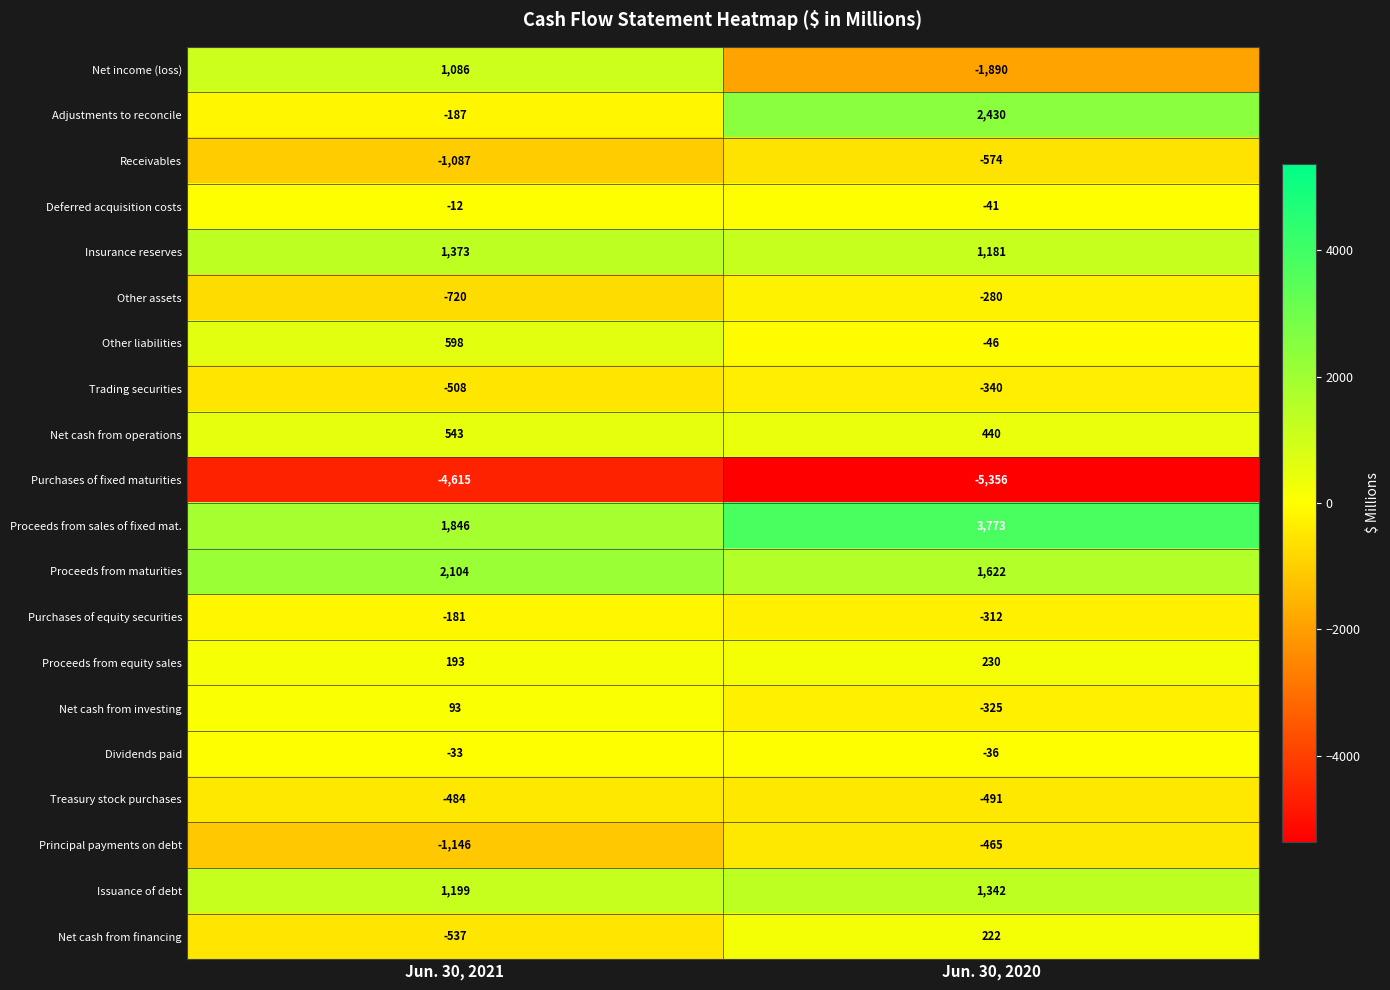

Rank the categories by Issuance of debt value from highest to lowest.

Jun. 30, 2020, Jun. 30, 2021